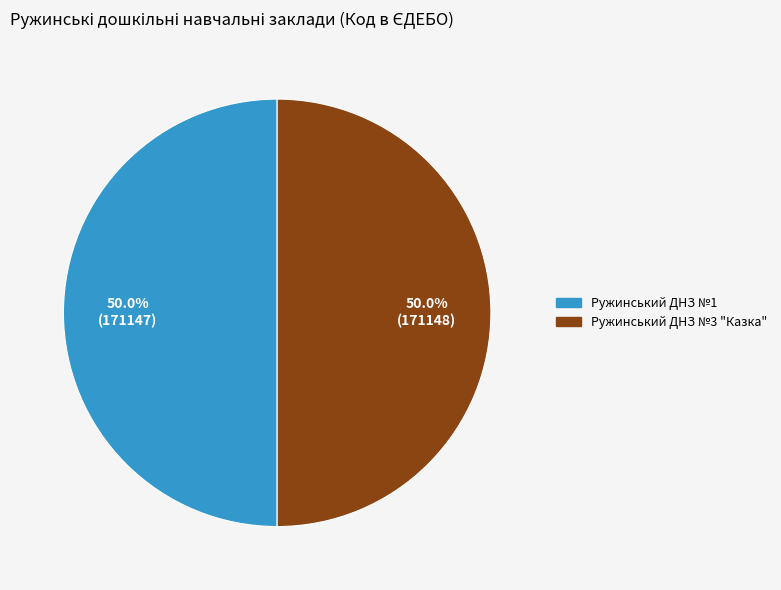

What is the ratio of the value at Ружинський ДНЗ №3 "Казка" to the value at Ружинський ДНЗ №1?

1.0